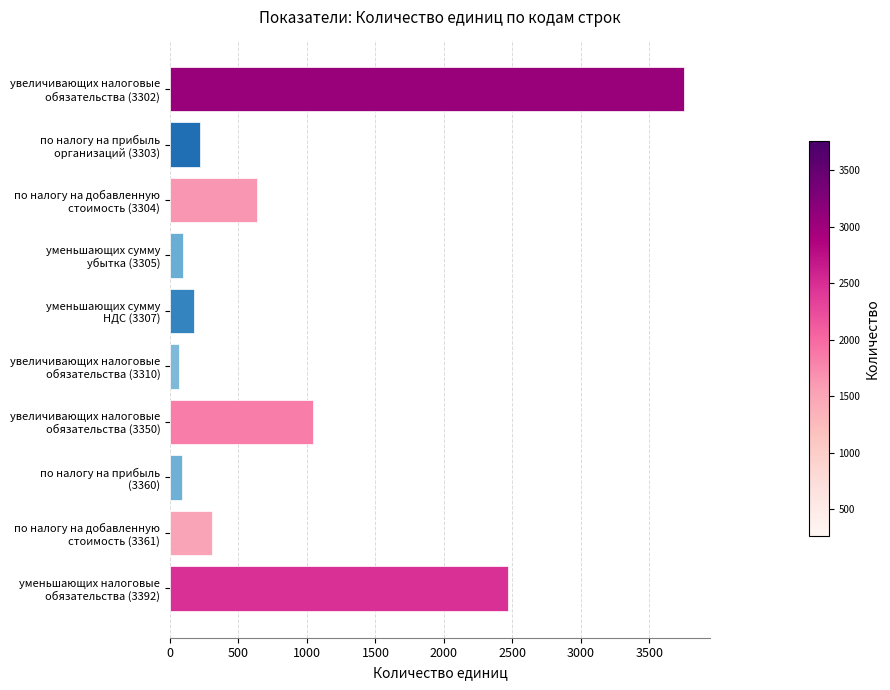

What is the value of the 7th bar from the top?

1042